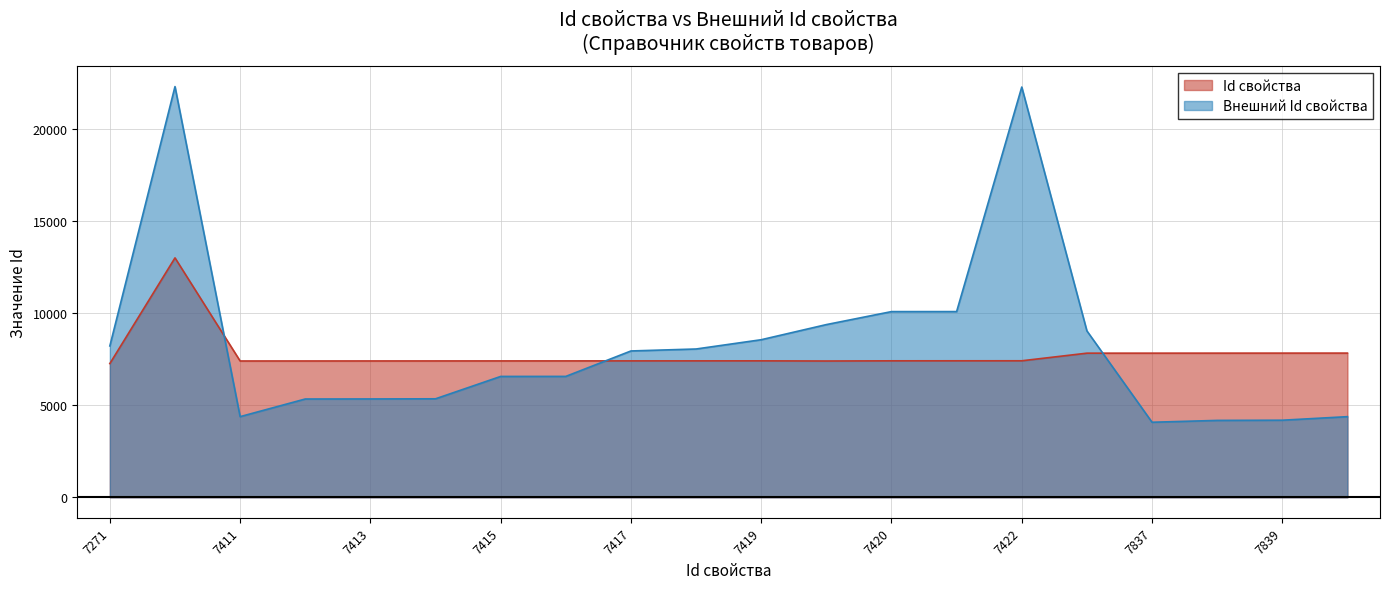

Rank the series by their average value, from highest to lowest.

Внешний Id свойства, Id свойства